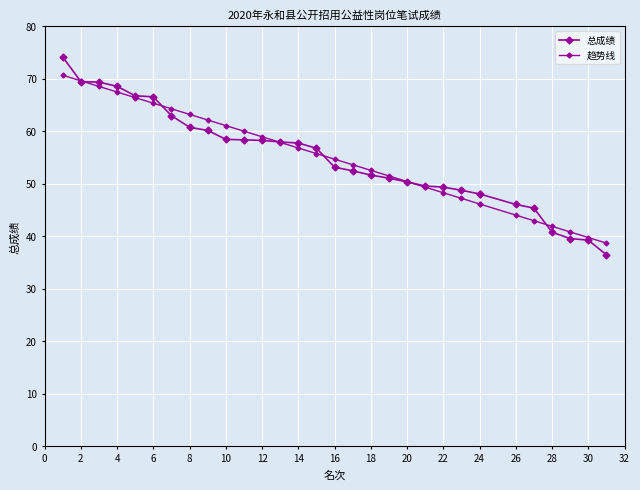

True or false: 趋势线 has more than 1 interior local peaks.

False